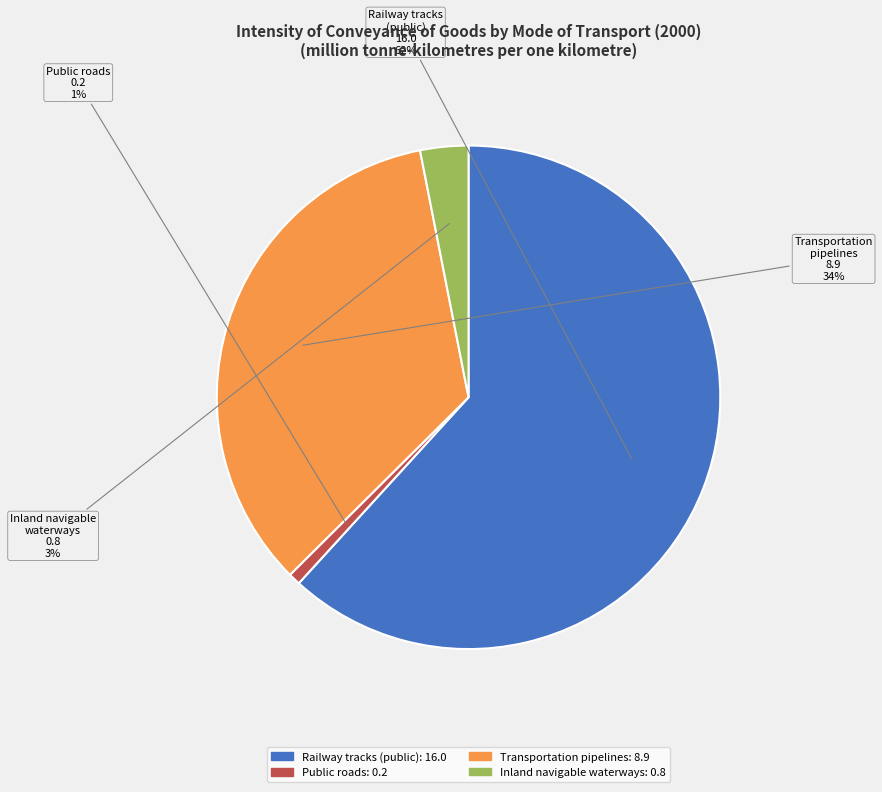

Which category accounts for the majority?

Railway tracks (public)